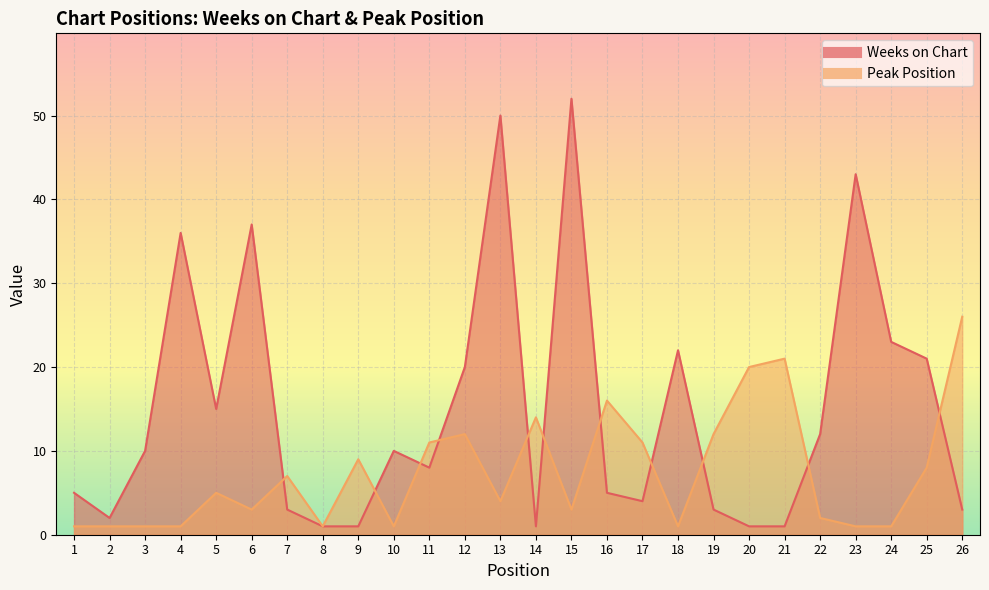

What value does the Peak Position series have at 6, to the nearest 5?

5